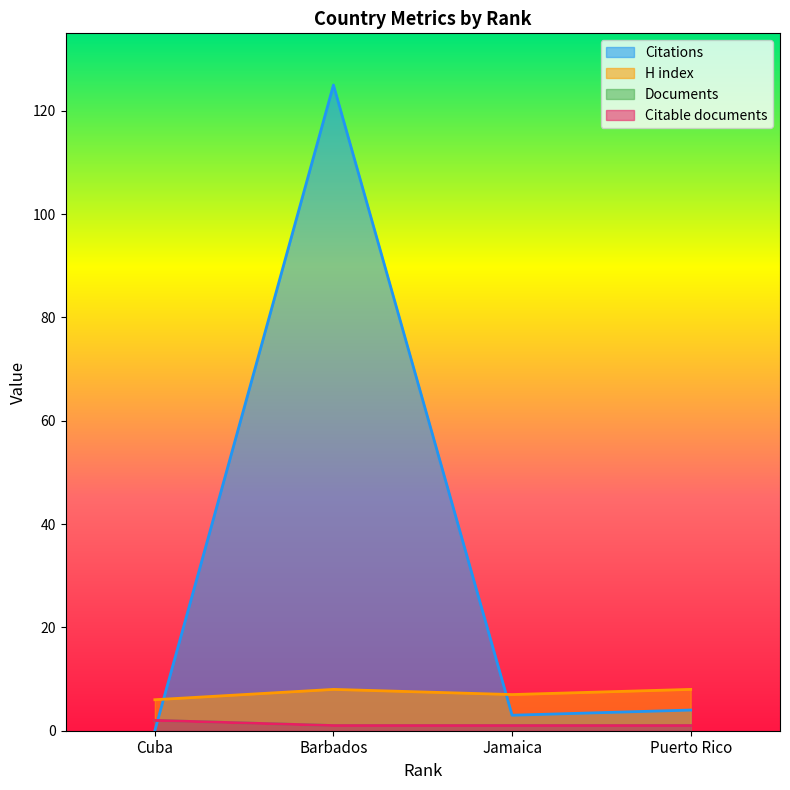

Which series has the largest range (max minus min)?

Citations